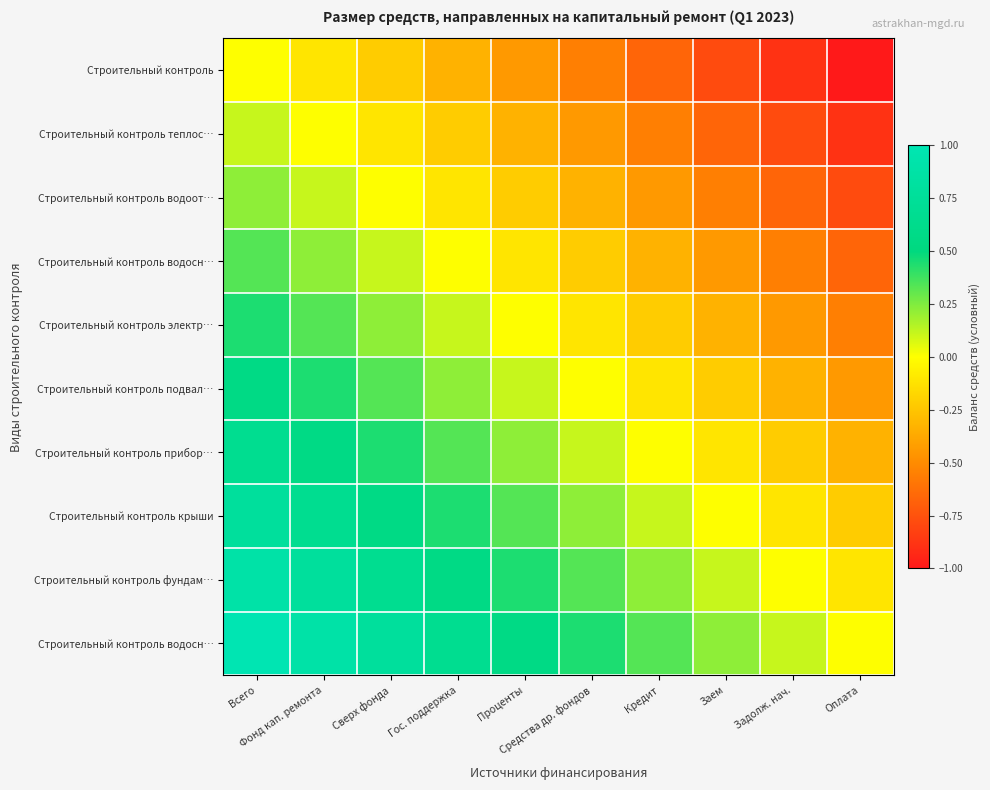

What is the total value across all series at Сверх фонда?

2.8